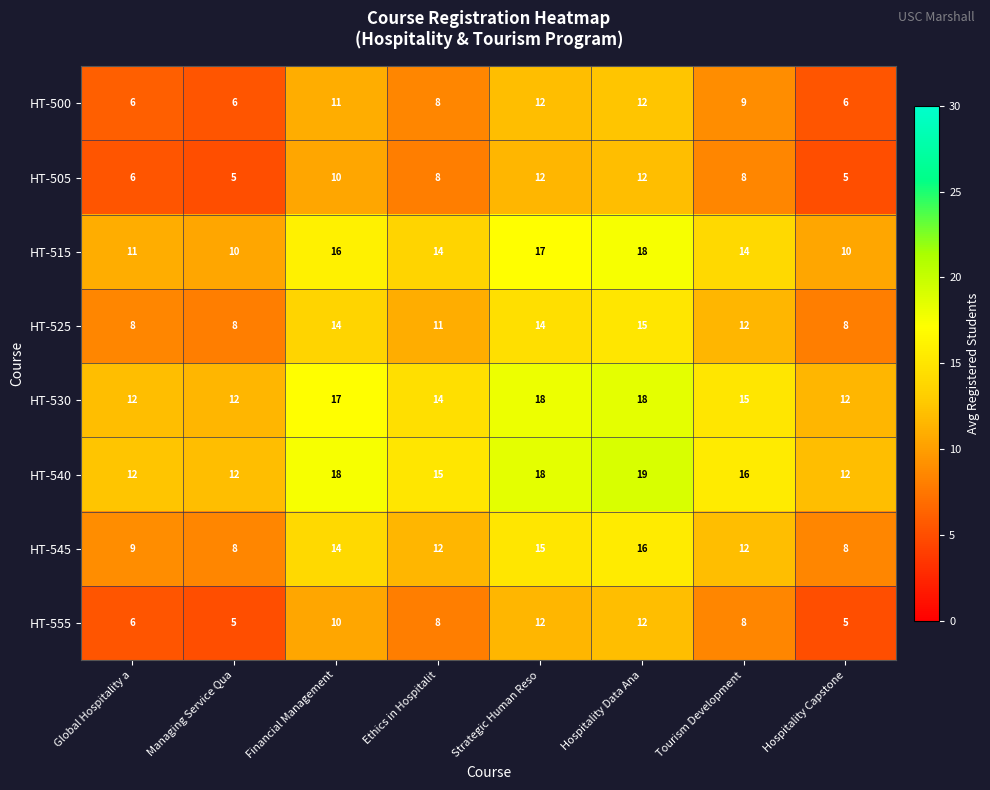

How many HT-500 values are between 6 and 12?

8